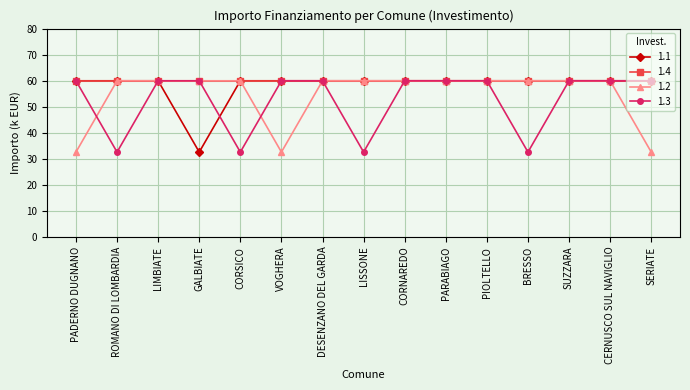

The 1.1 series shows 51.6 at GALBIATE. True or false?

False